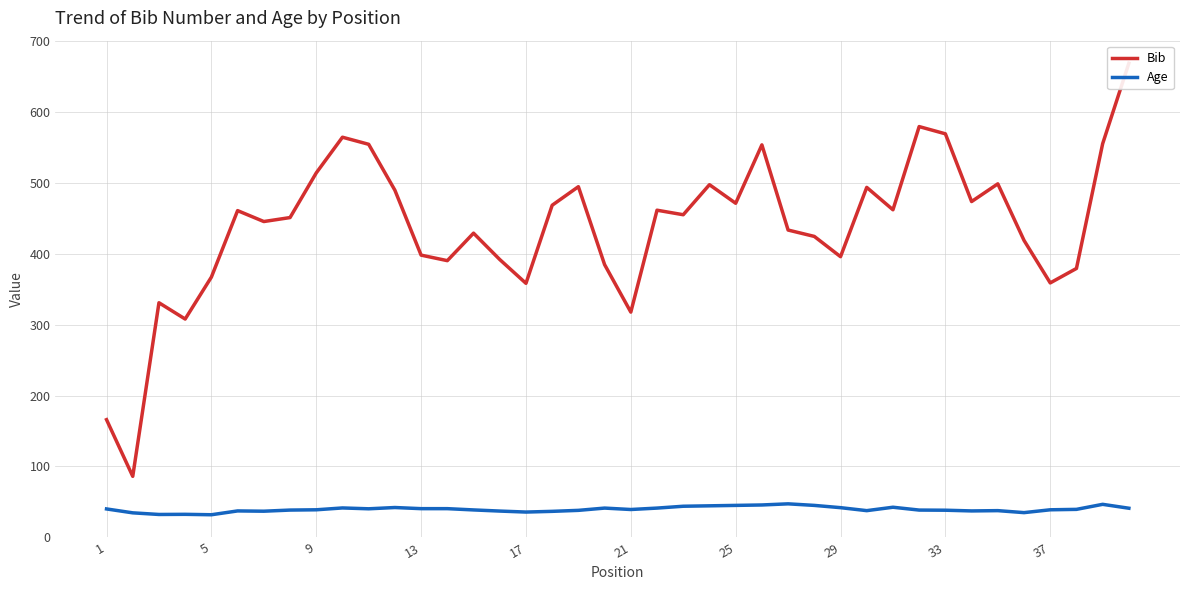

In Bib, how many points are higher than both neighbors (excluding endpoints)?

11